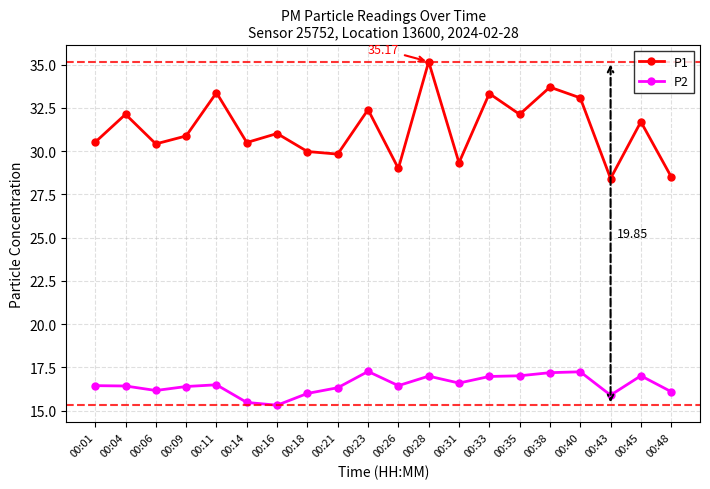

What is the sum of the P1 values at 00:31 and 00:09?

60.2